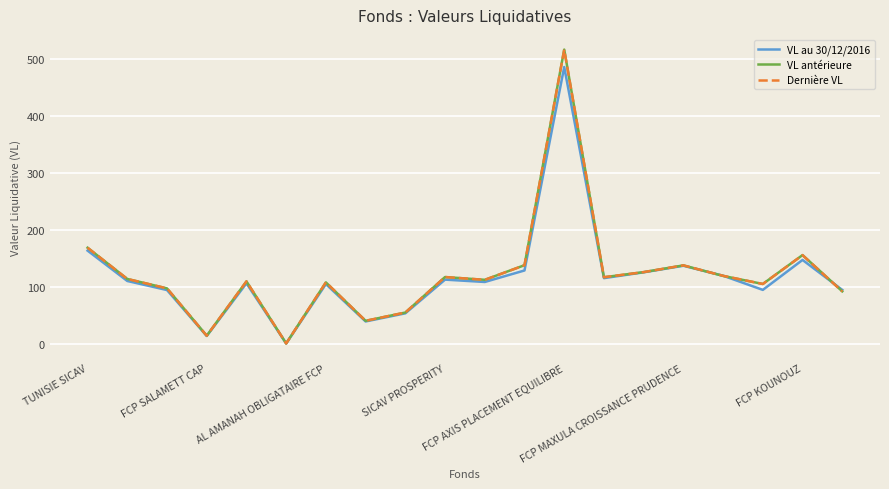

Which series has the largest range (max minus min)?

VL antérieure